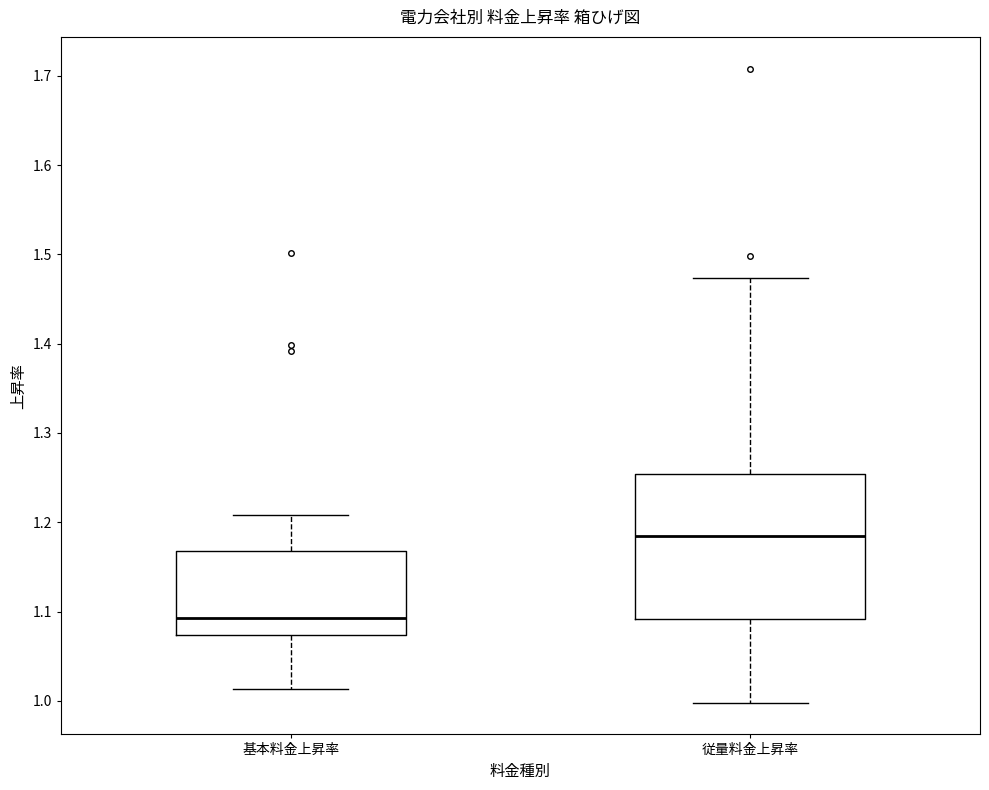

Reading left to right, read every box against the y-axis: the position of its median line, the range the box covers, and the ends of its whiskers. The values are not printed on the chart, so give them approximately, as read against the axis.

基本料金上昇率: median 1.09, box 1.07 to 1.17, whiskers 1.01 to 1.21
従量料金上昇率: median 1.19, box 1.09 to 1.25, whiskers 1.00 to 1.47